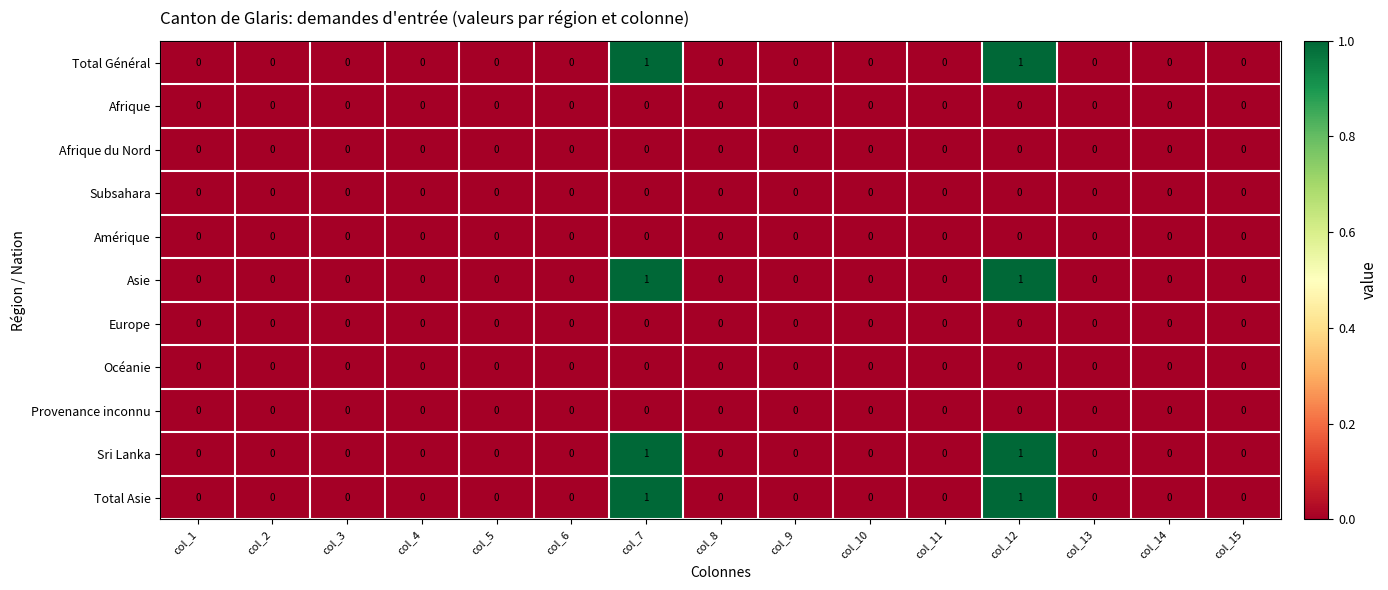

True or false: Océanie has a value of 0 at col_9.

True